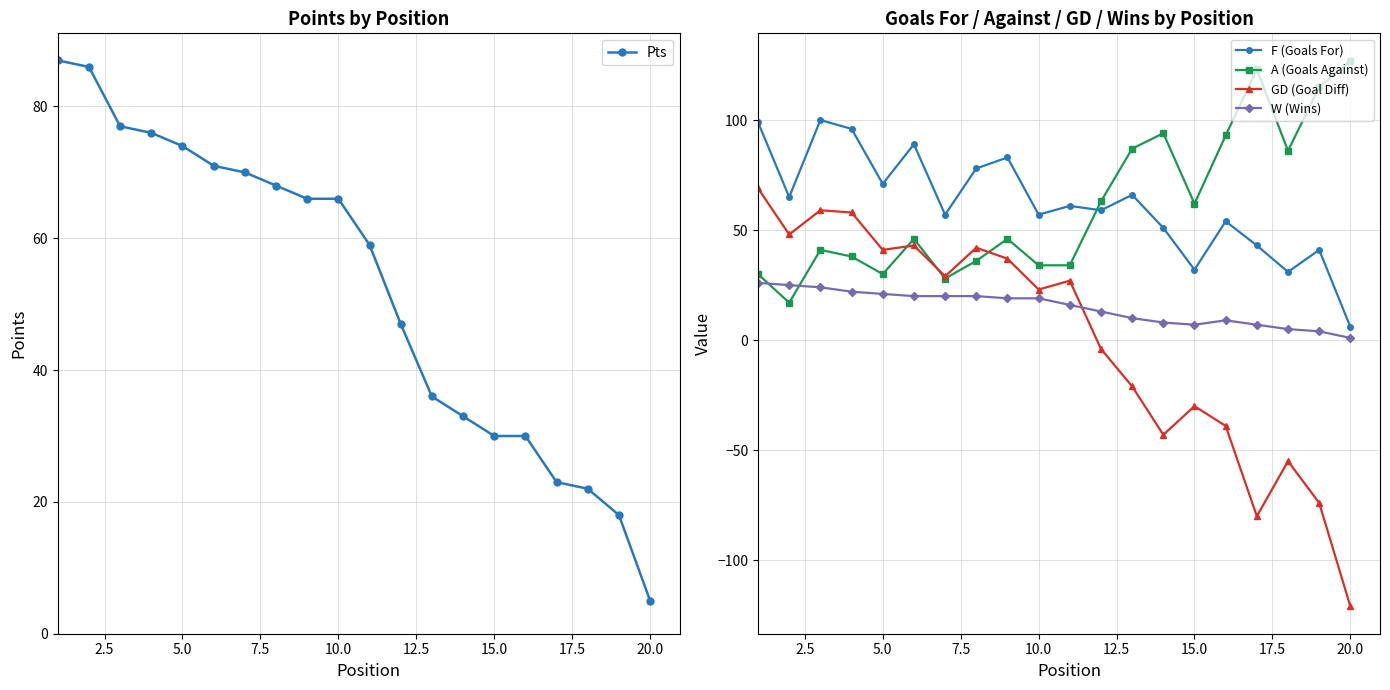

True or false: F (Goals For) has more than 1 interior local peaks.

True